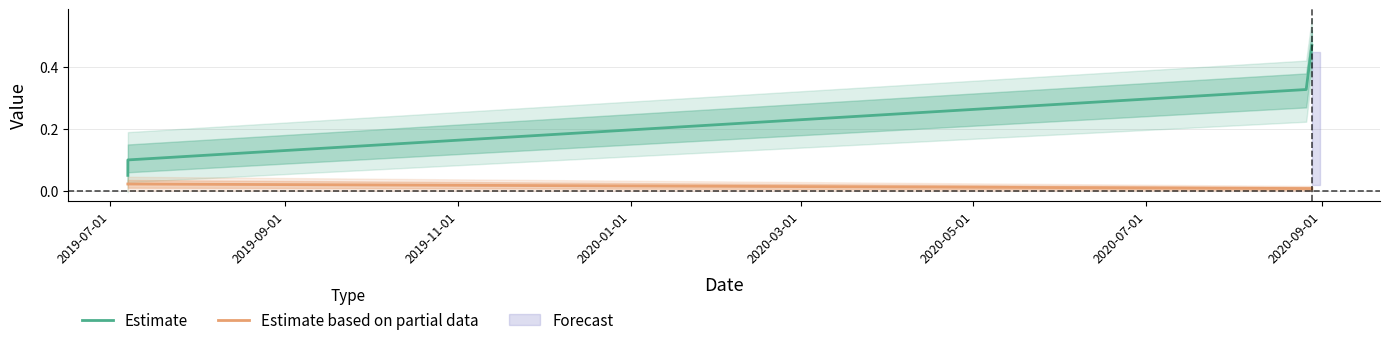

Reading left to right, extract all data points from this chart.

Estimate: 0.1	0.1	0.3	0.5
Estimate based on partial data: 0.0	0.0	0.0	0.0